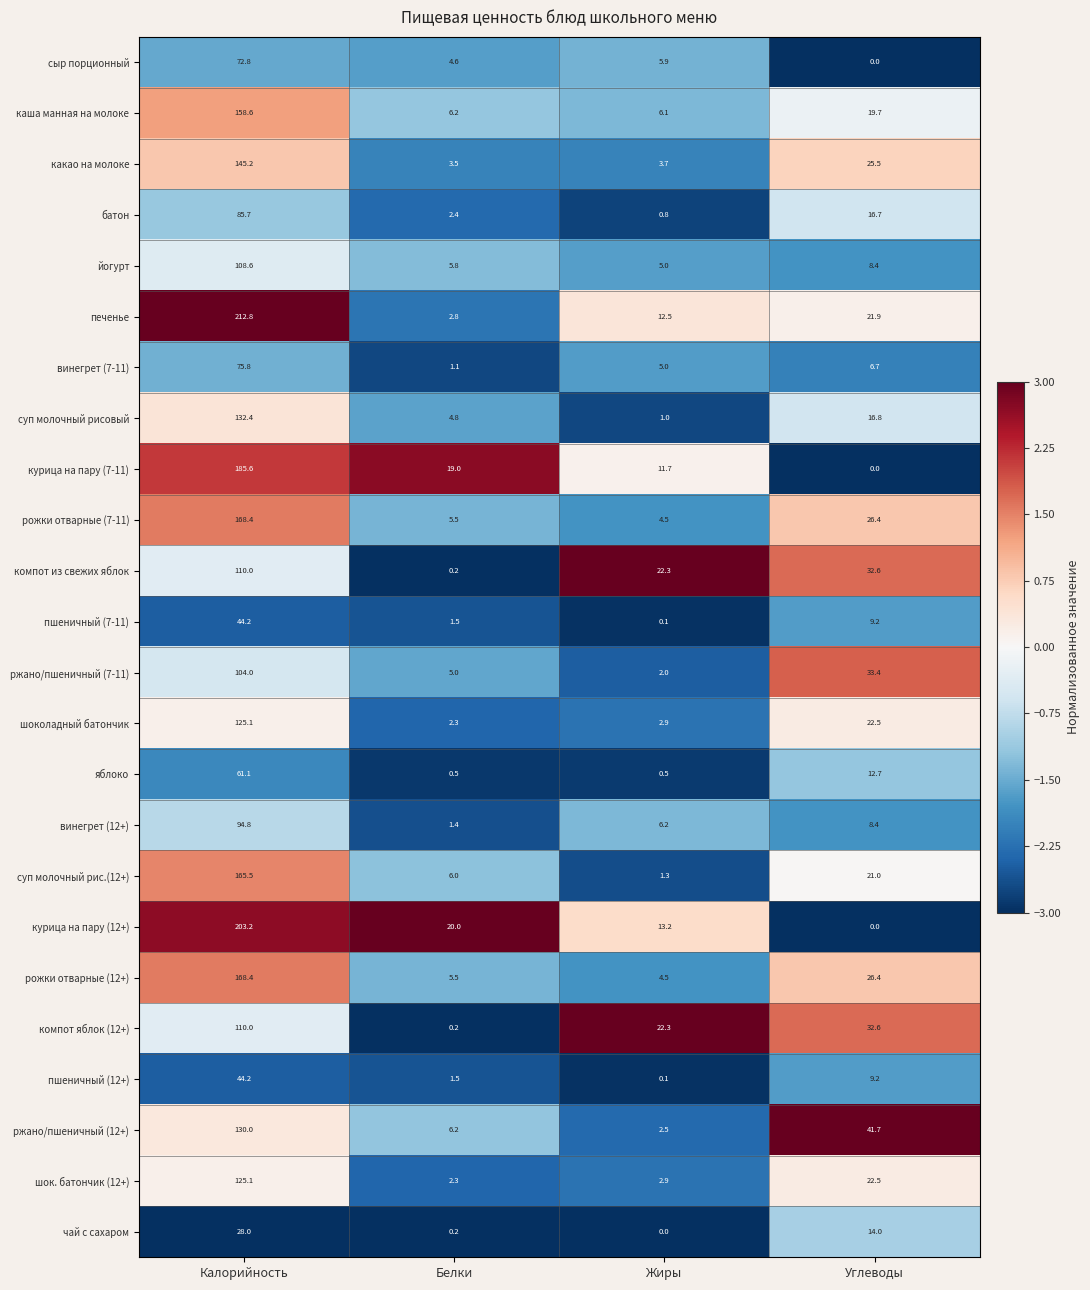

What is the difference between the second highest and minimum values in the шок. батончик (12+) series?

20.2